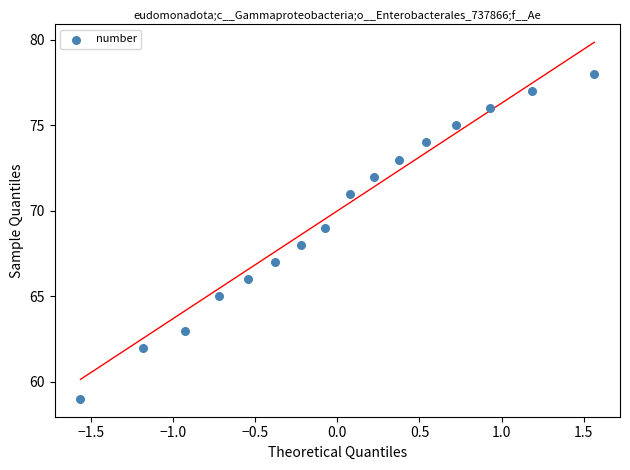

What is the range of Y values (max minus min)?

19